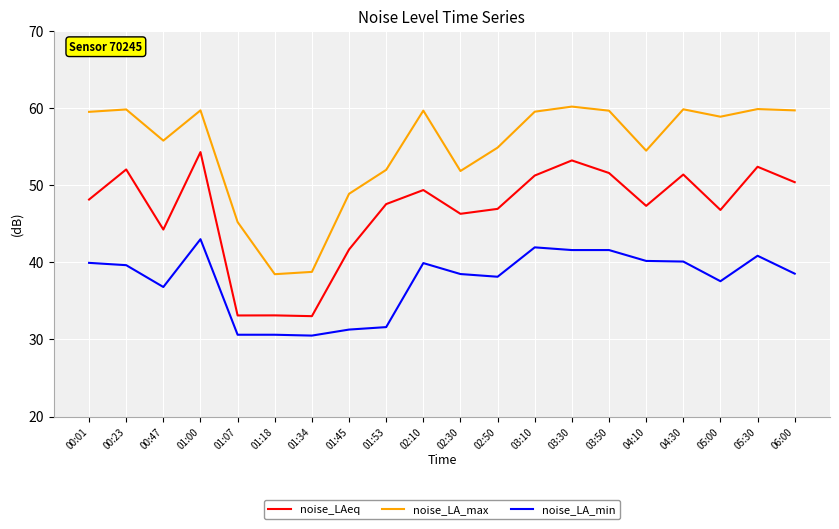

What is the sum of the noise_LA_max values at 01:34 and 01:07?

84.0